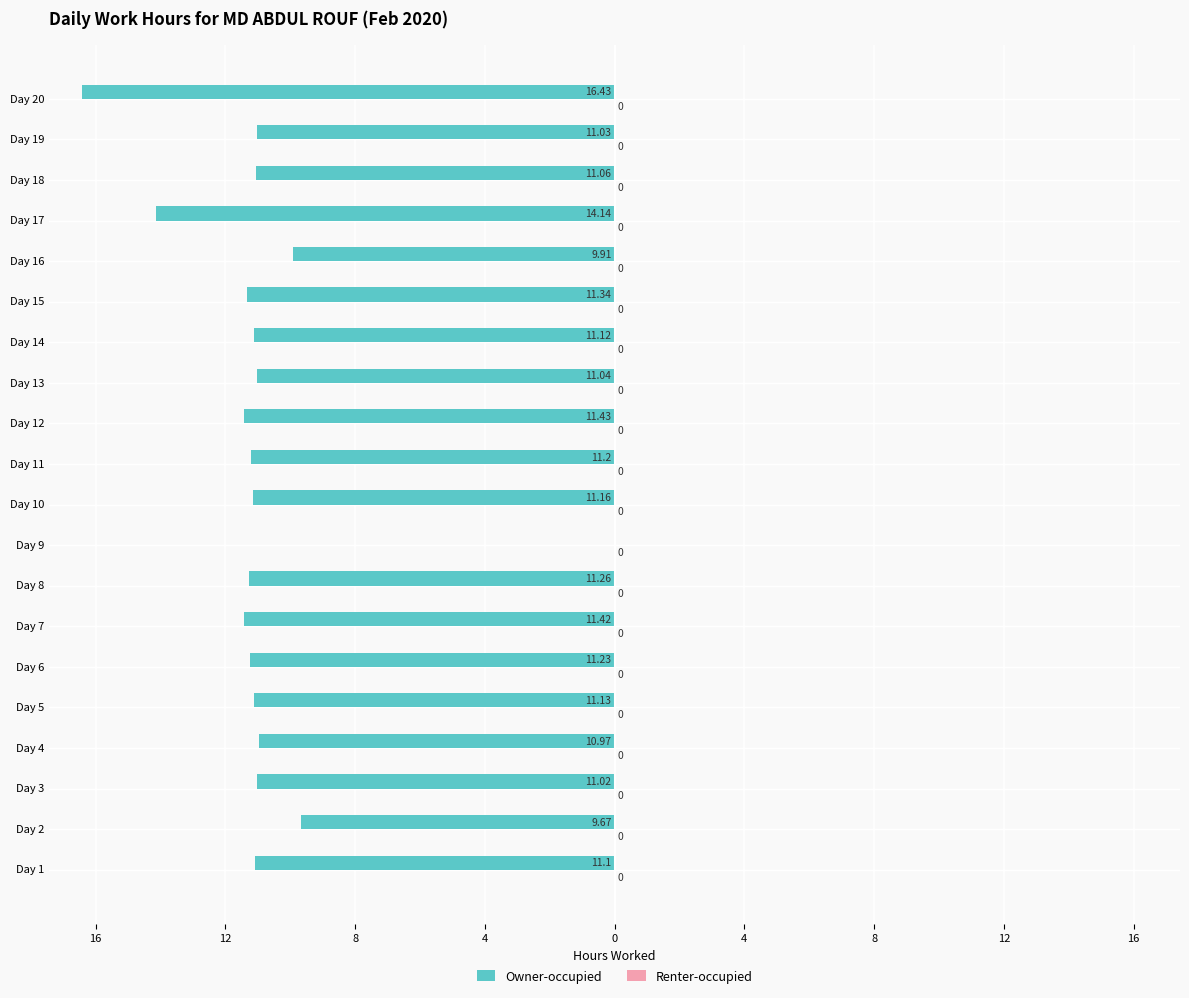

Are the bars horizontal?

Yes